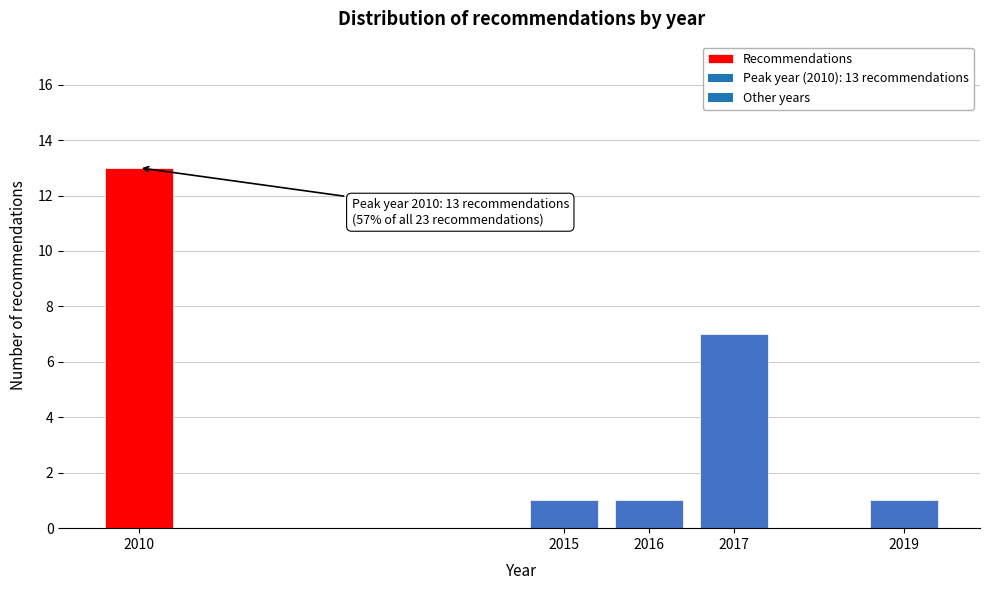

Reading left to right, transcribe all the data shown in this chart.

2010=13	2015=1	2016=1	2017=7	2019=1